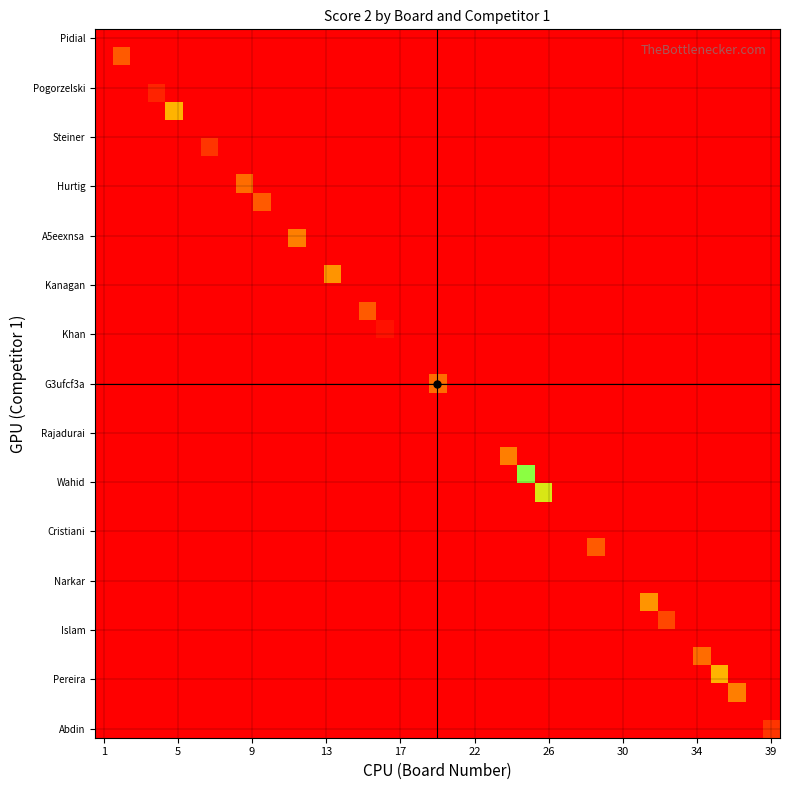

Count the number of categories in the chart.

39